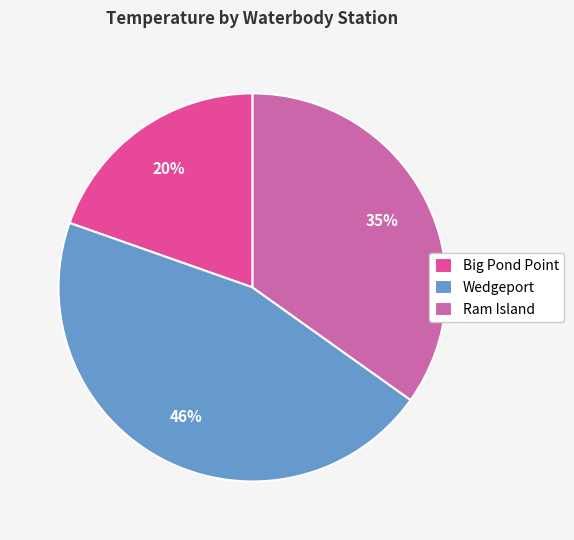

Is it true that Big Pond Point is 11% of the pie?

False